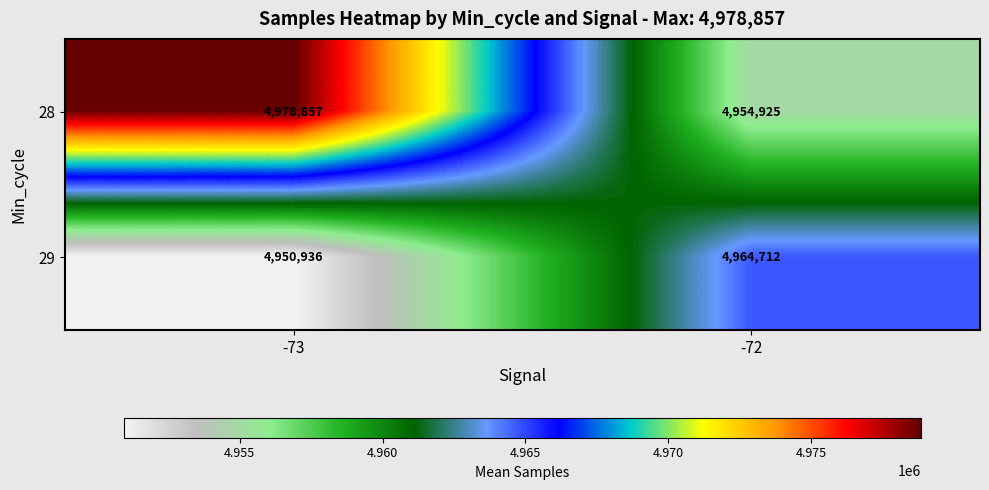

Reading left to right, what are all the values shown in this chart?

28: 4978857	4954925
29: 4950936	4964712